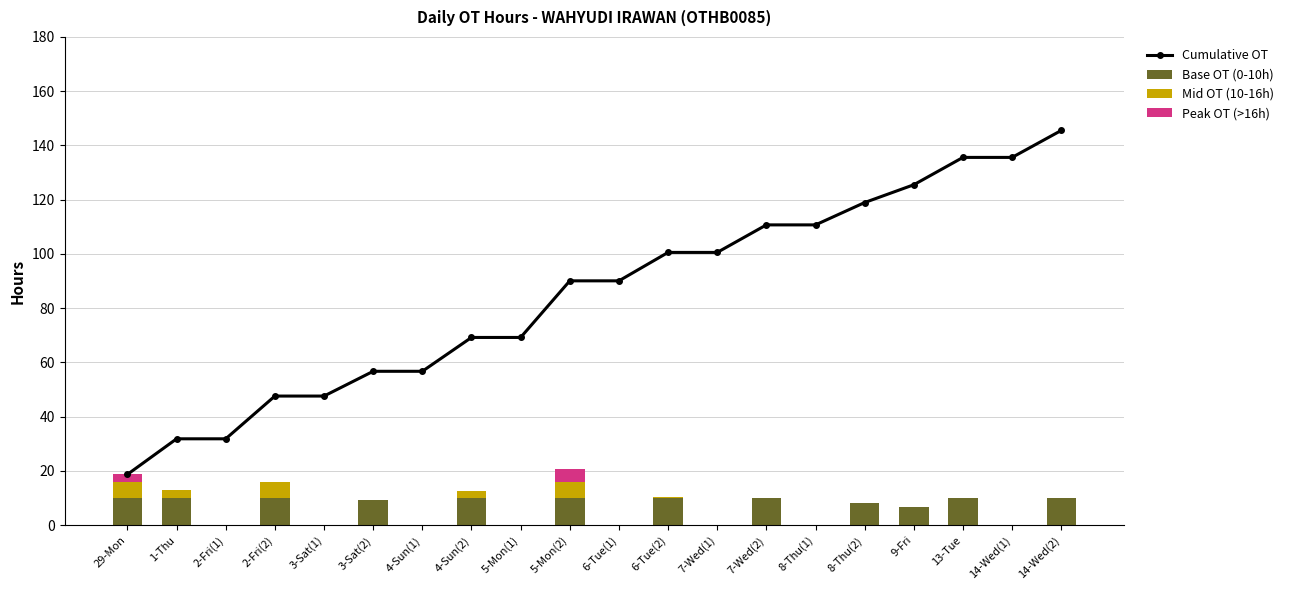

Where is Cumulative OT nearest to the value 82?

5-Mon(2)